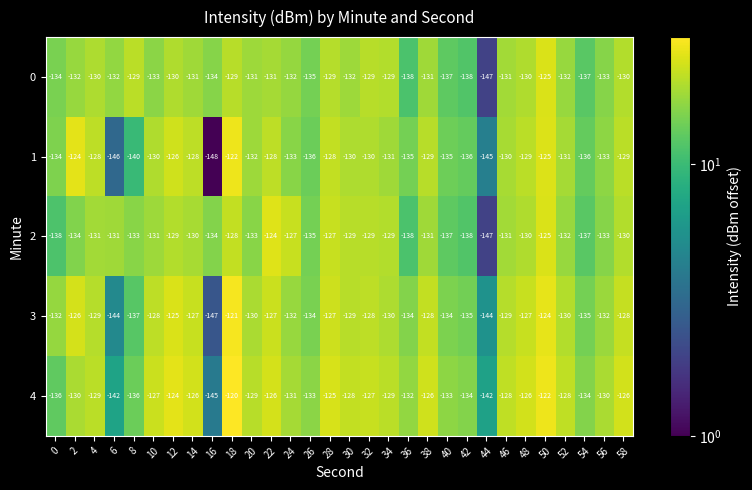

What is the spread (max minus min) of values at 38?

5